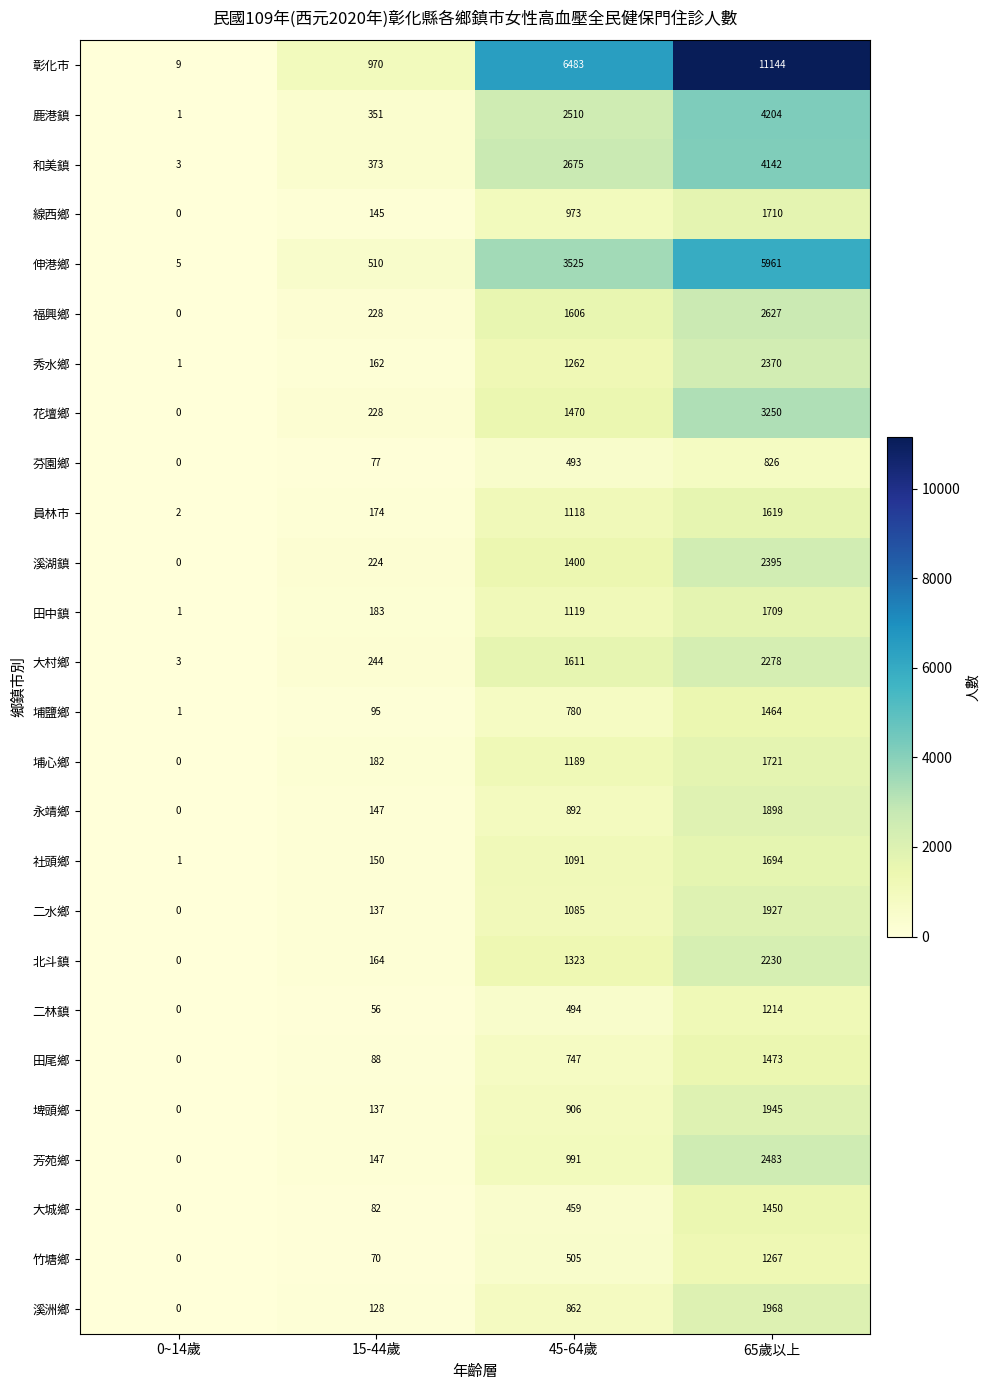

At which category is the sum across all series the highest?

65歲以上